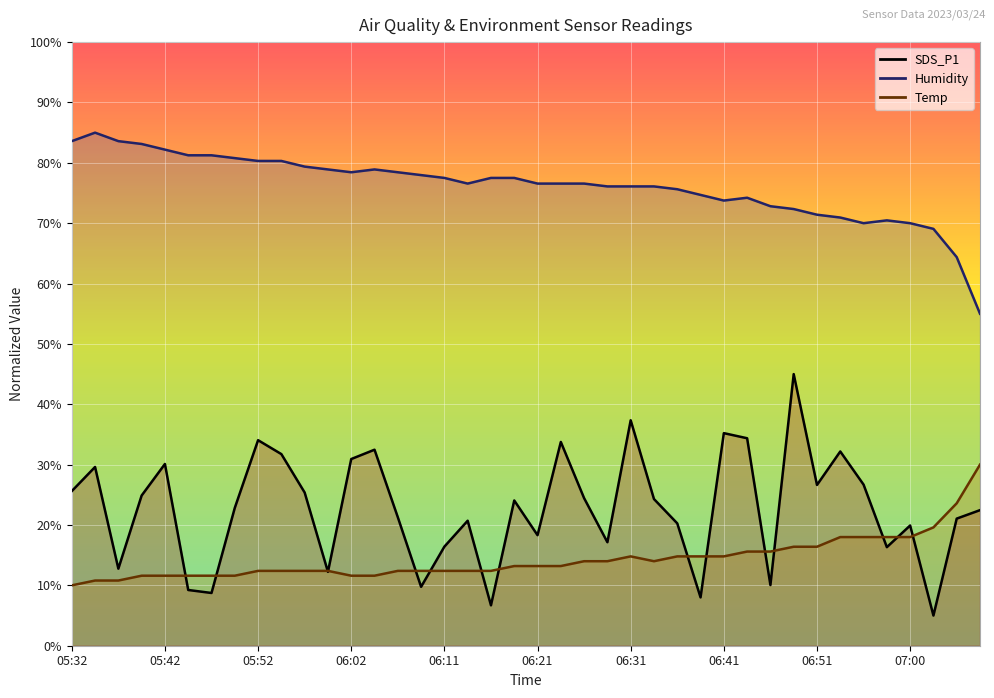

How many lines are shown in the chart?

3